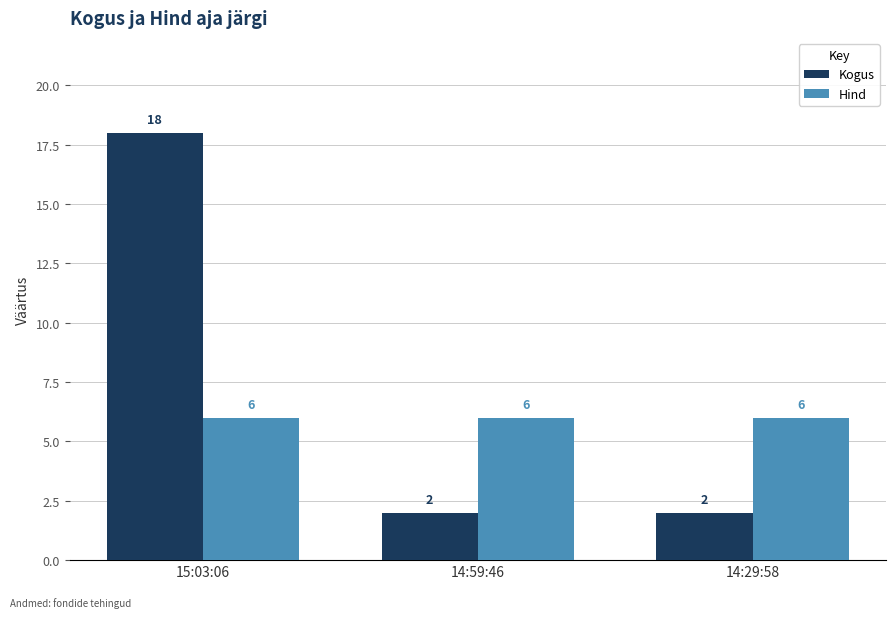

Reading right to left, what are all the values shown in this chart?

Kogus: 2	2	18
Hind: 6	6	6